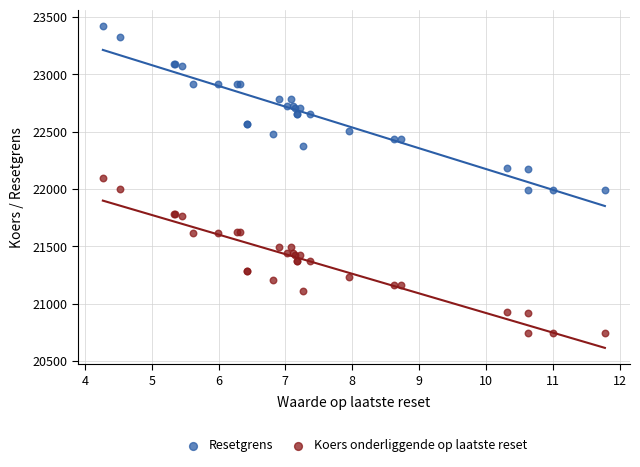

Which series contains the highest Y value?

Resetgrens